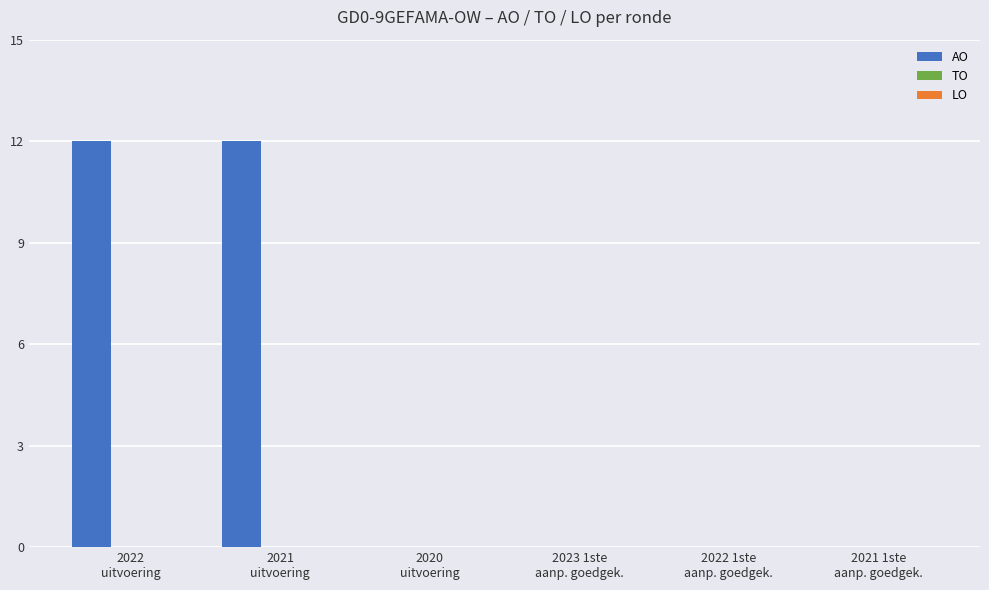

What is the greatest value displayed?

12